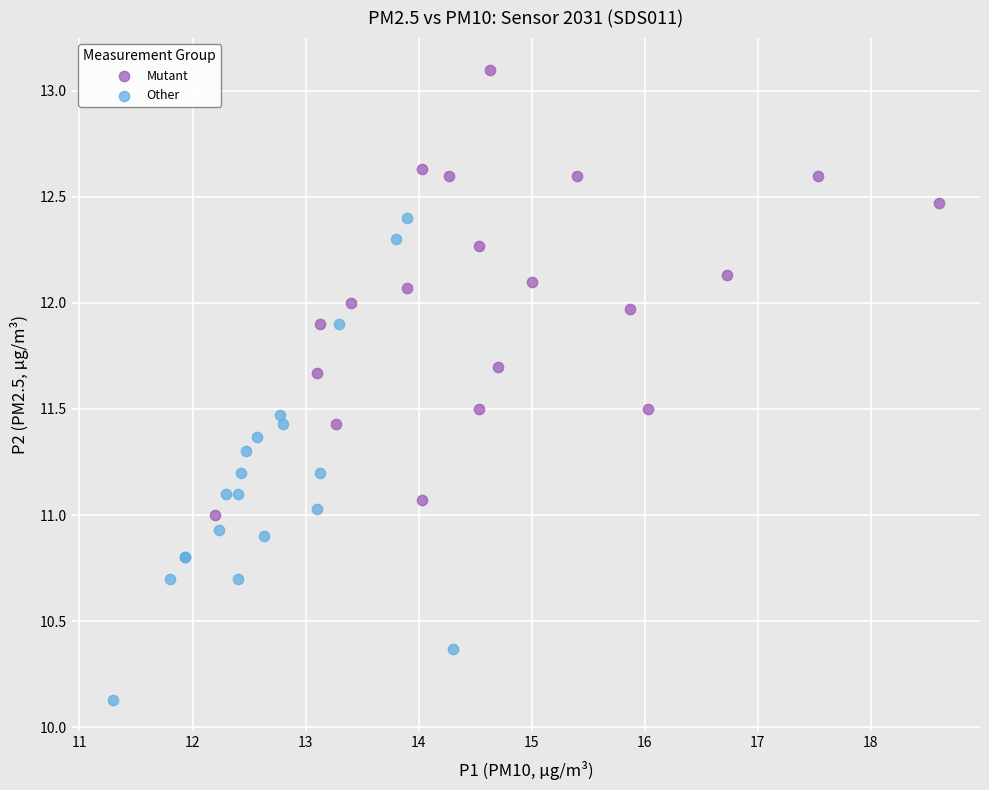

What are all the series names shown in the legend?

Mutant, Other